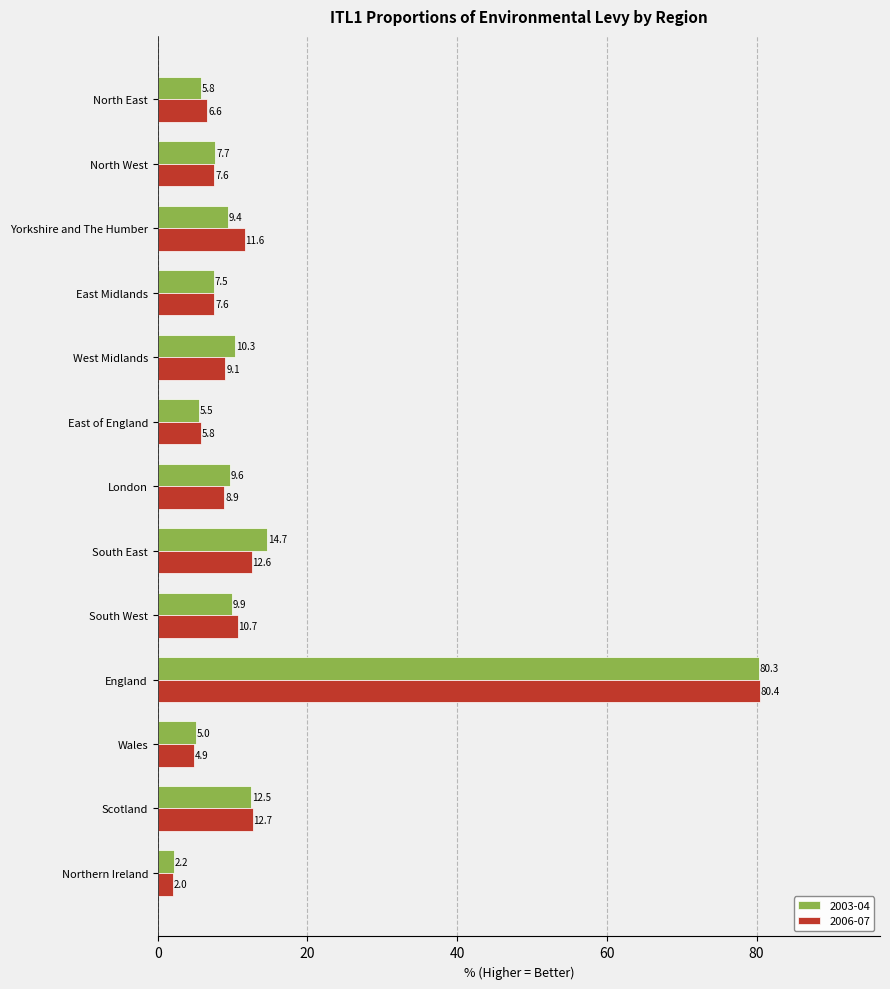

Read the 2003-04 value at London.

9.6